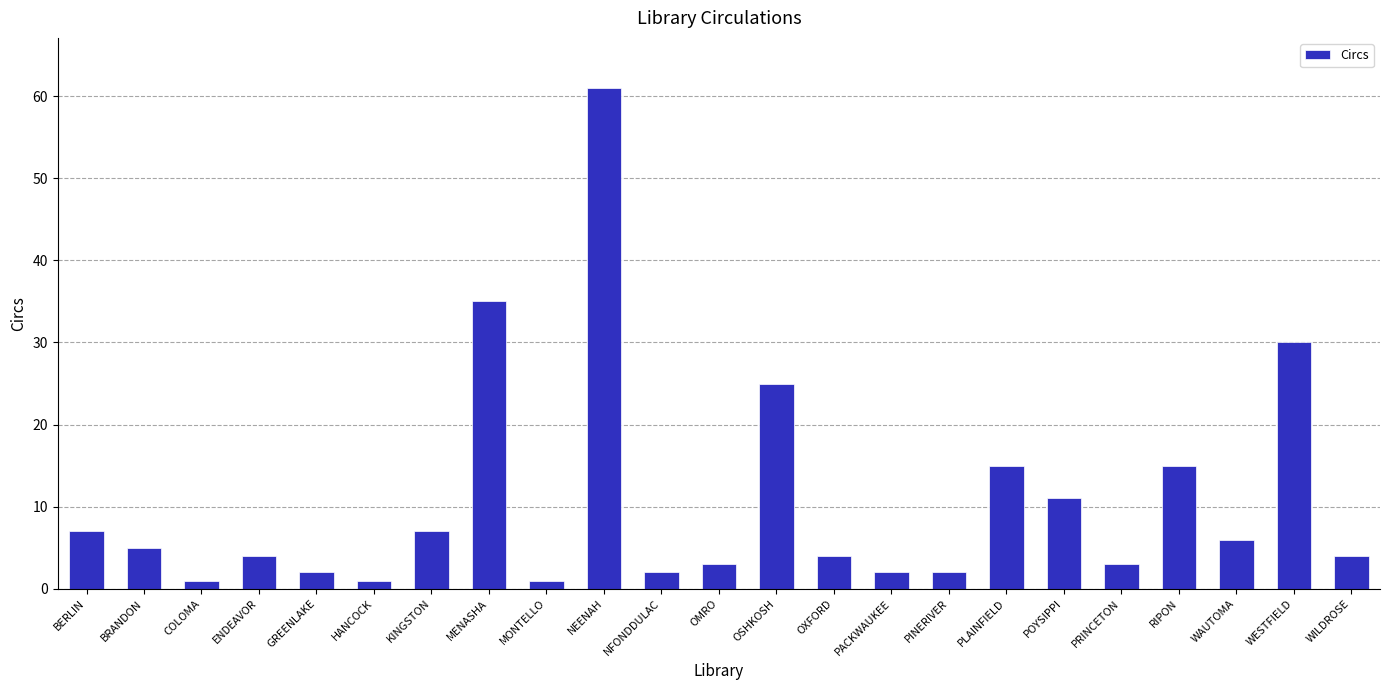

What is the change in value from BRANDON to PACKWAUKEE?

-3